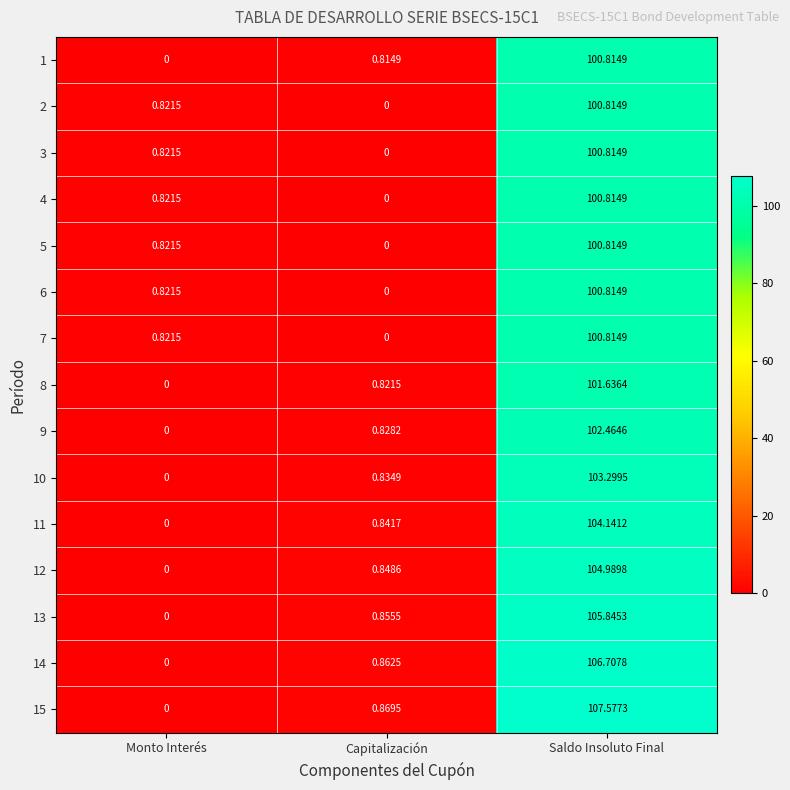

Where is 10 nearest to the value 51?

Capitalización